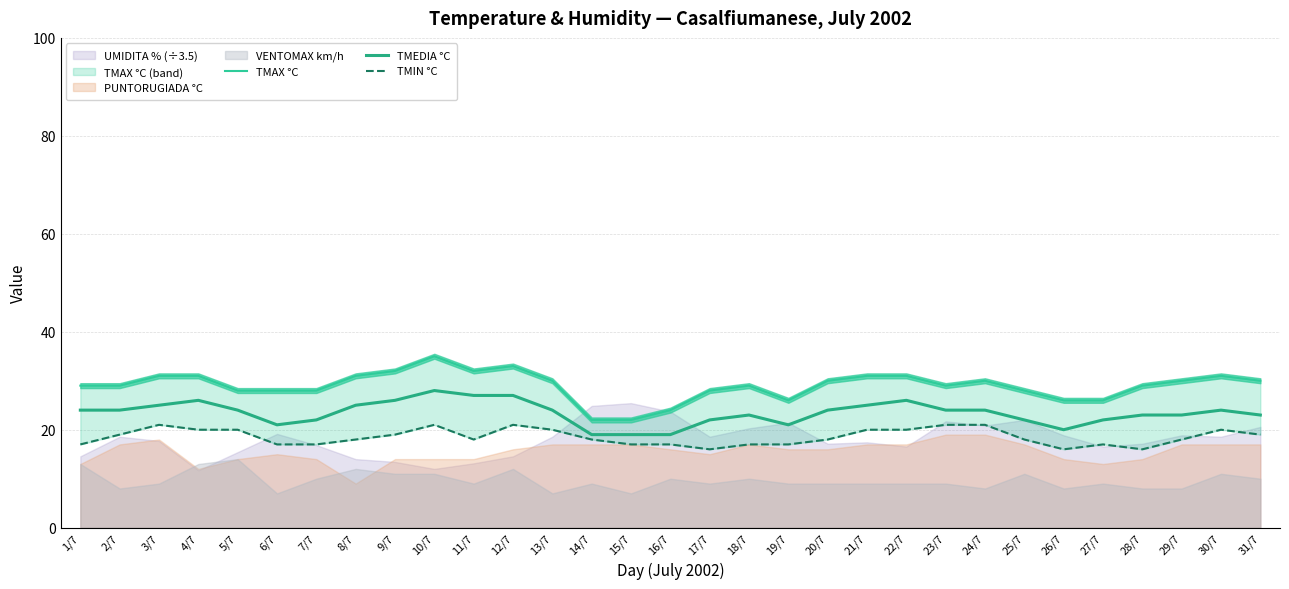

True or false: TMIN °C and TMEDIA °C cross at least once.

False